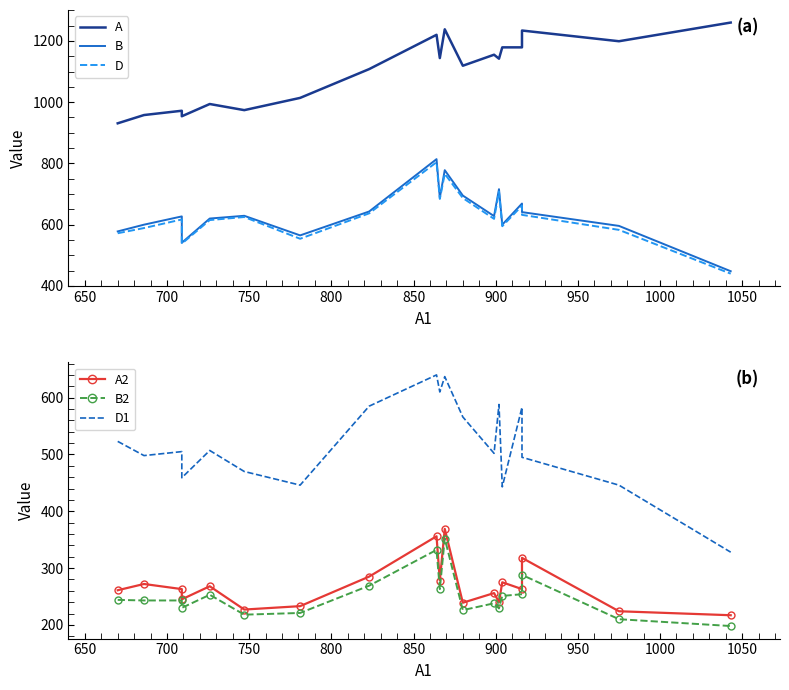

What is the average value of the A series?

1104